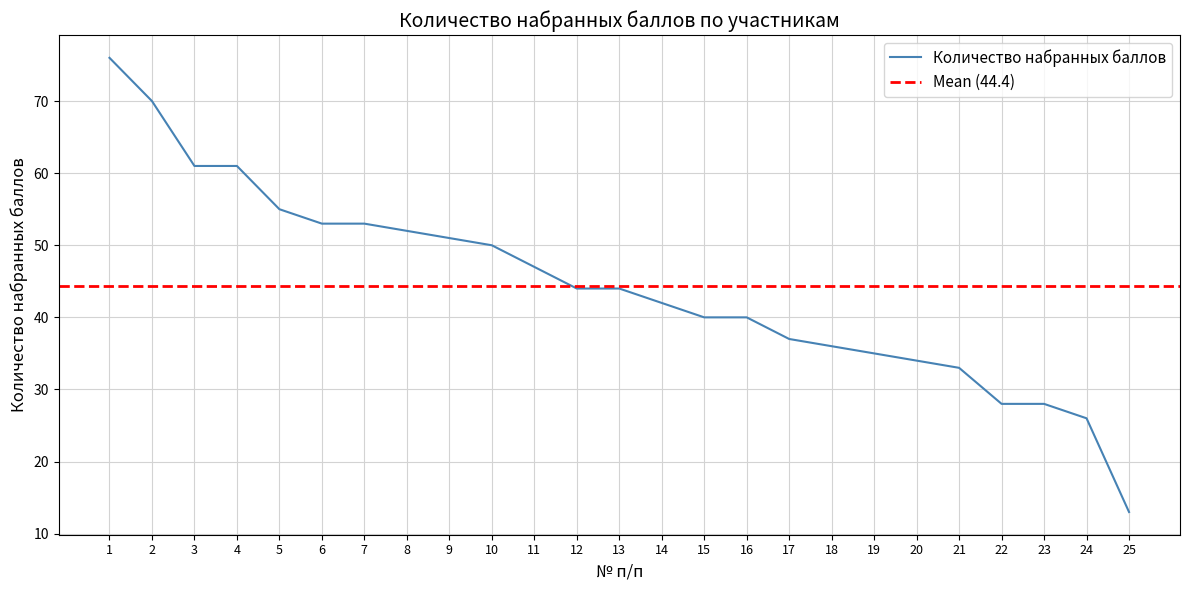

Which label corresponds to the smallest value in the chart?

25